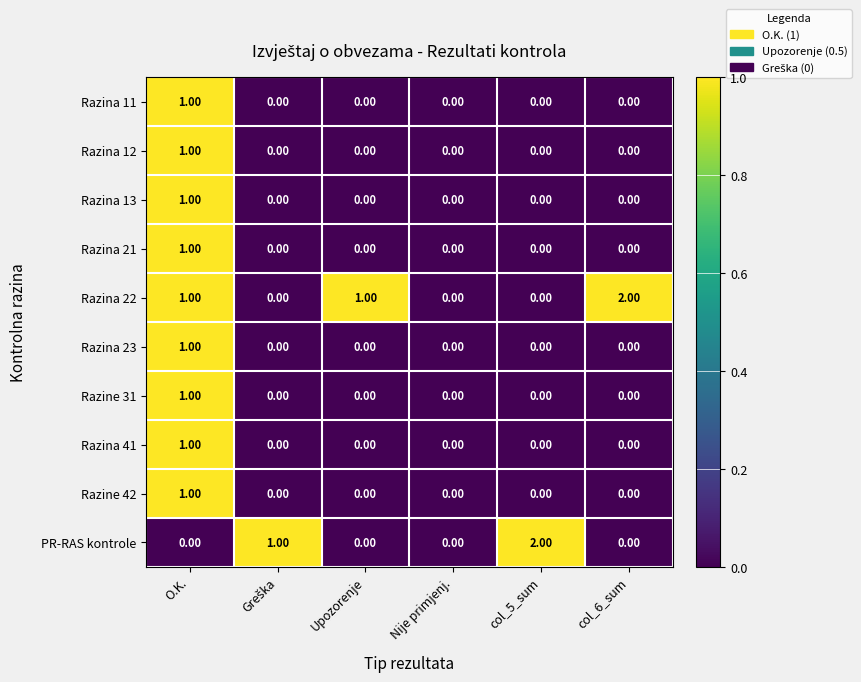

Which series has the largest total across all categories?

Razina 22